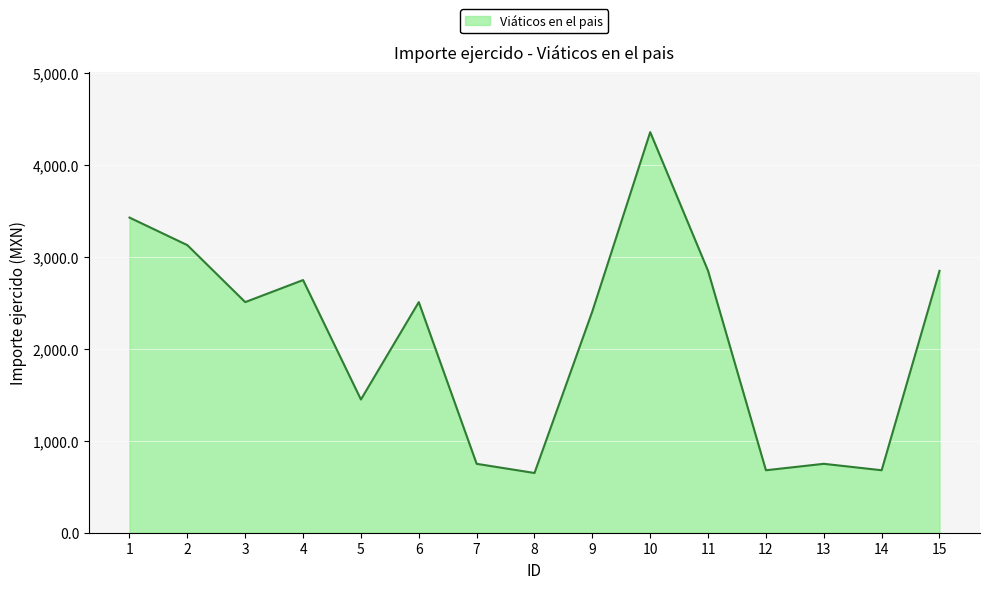

What is the maximum value shown in the chart?

4360